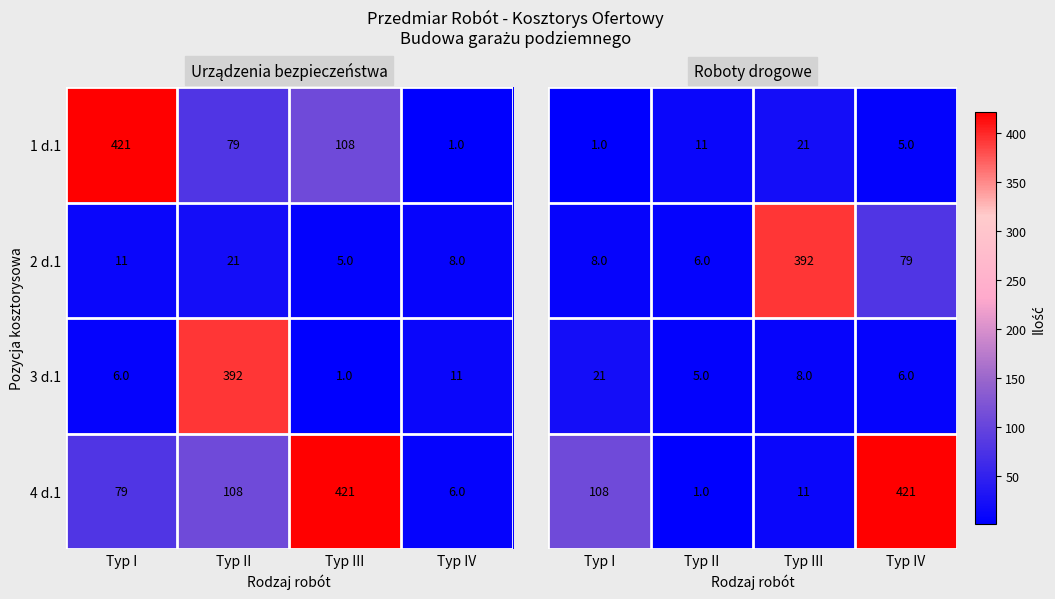

At which label does 3 d.1 first exceed 11?

Typ II